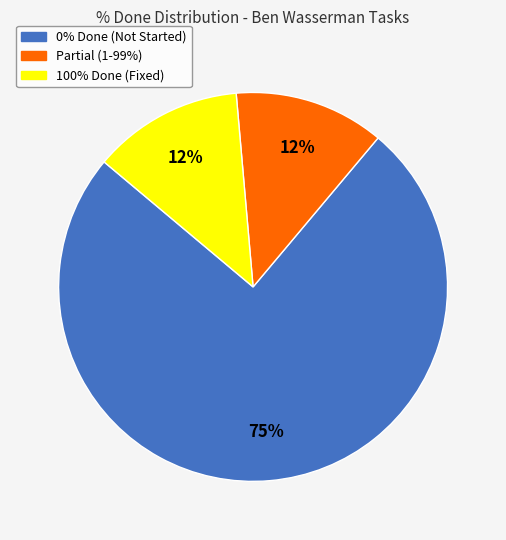

To the nearest percent, what is the average slice percentage?

33%